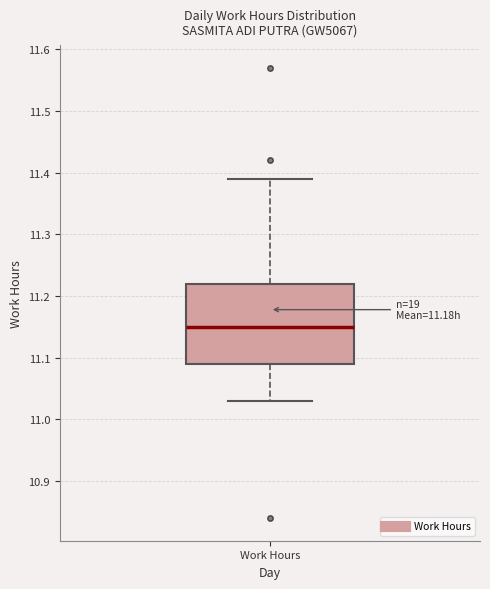

Read this box plot against the y-axis: the position of the median line, the range covered by the box, and the ends of both whiskers. The values are not printed on the chart, so give them approximately, as read against the axis.

median 11.15, box 11.09 to 11.22, whiskers 11.03 to 11.39